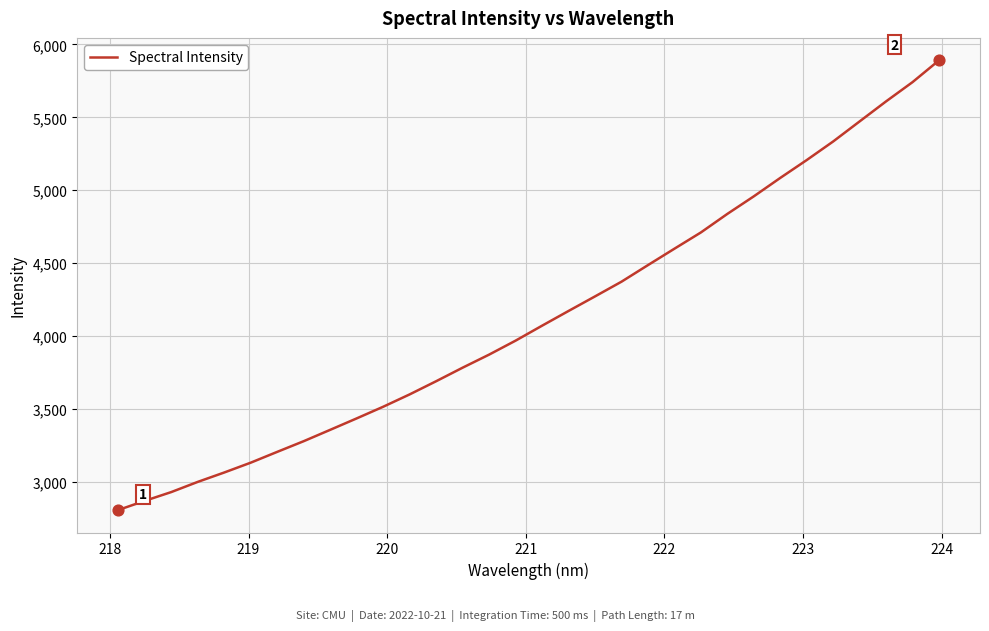

What is the smallest value displayed?

2807.2